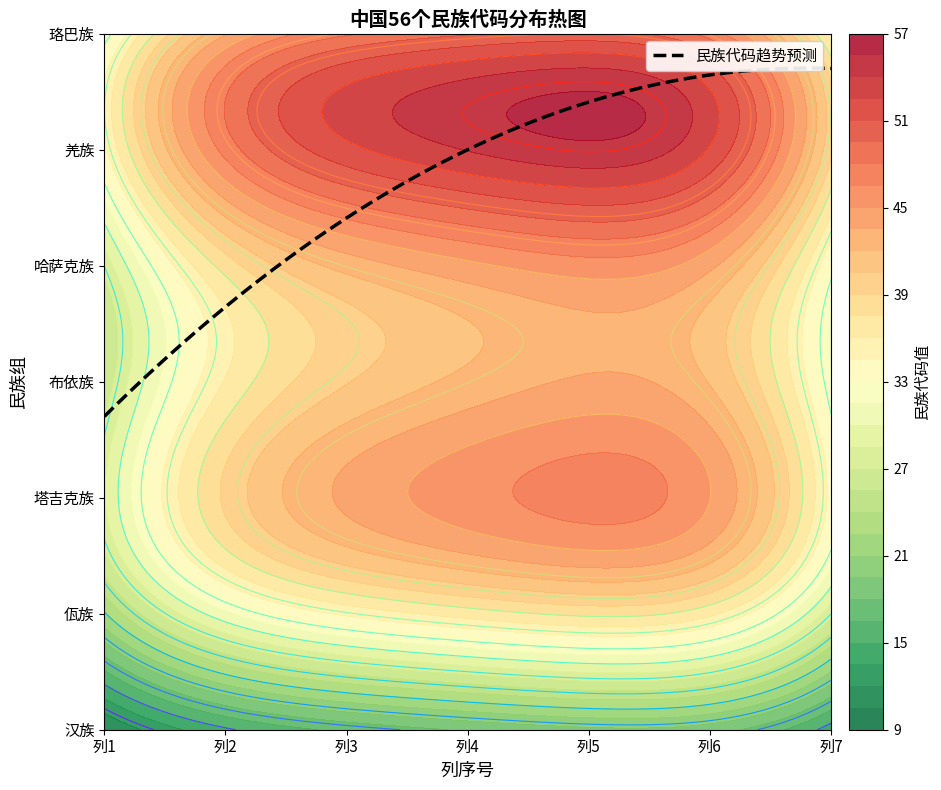

Count the 塔吉克族 values in the range 42 to 46.

5